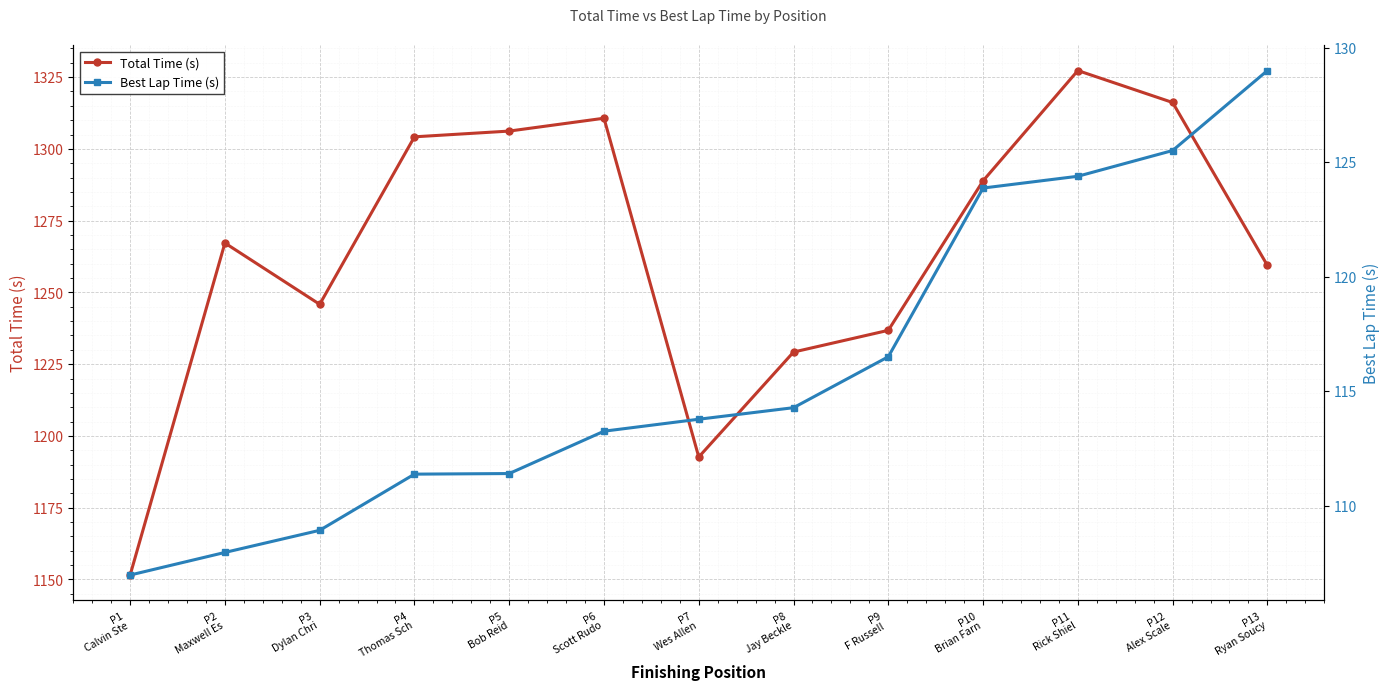

What is the difference between the maximum and minimum values in the Best Lap Time (s) series?

22.0